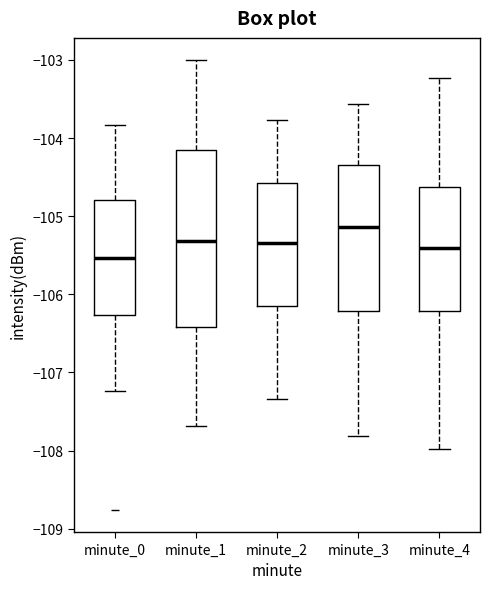

Reading left to right, transcribe this box plot: for each box, give where its median line is, the range the box spans, and where its two whiskers end, as read against the y-axis. The values are not printed on the chart, so give them approximately, as read against the axis.

minute_0: median -105.5, box -106.3 to -104.8, whiskers -107.2 to -103.8
minute_1: median -105.3, box -106.4 to -104.2, whiskers -107.7 to -103.0
minute_2: median -105.3, box -106.1 to -104.6, whiskers -107.3 to -103.8
minute_3: median -105.1, box -106.2 to -104.3, whiskers -107.8 to -103.6
minute_4: median -105.4, box -106.2 to -104.6, whiskers -108.0 to -103.2